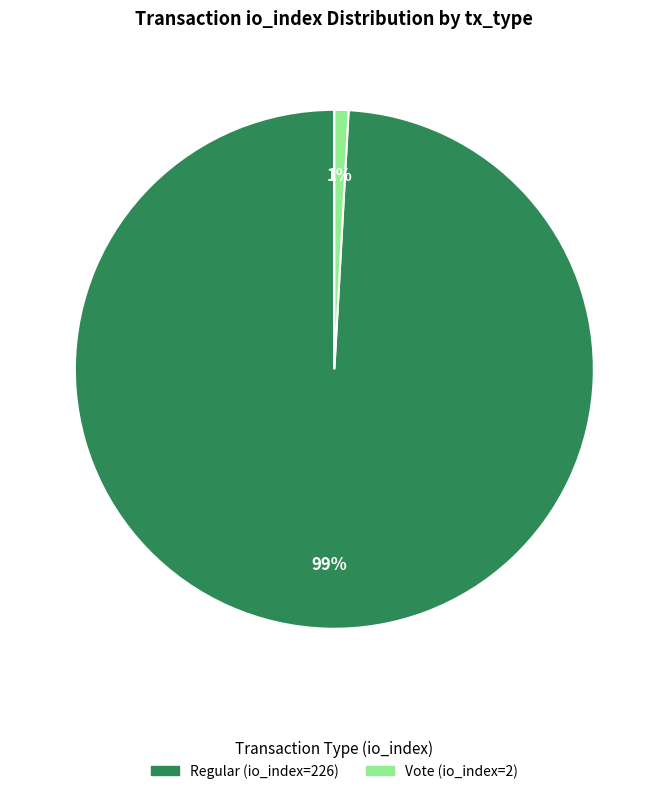

Is it true that Vote (io_index=2) is 1% of the pie?

True